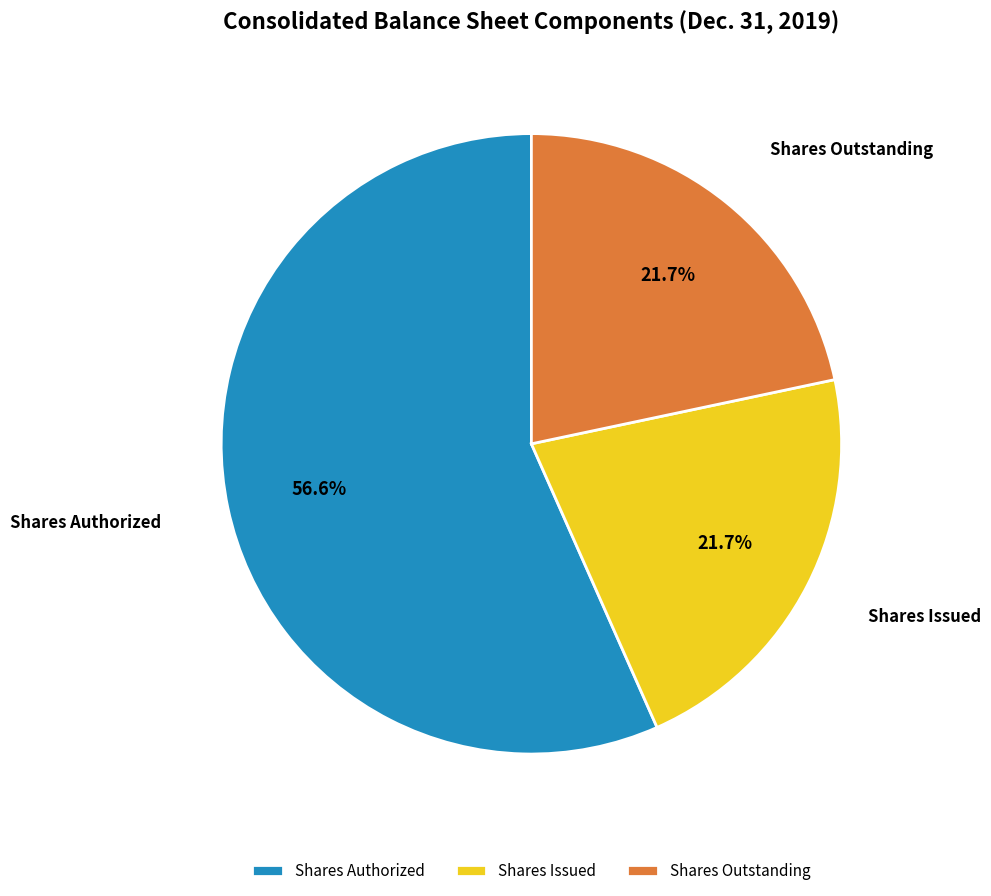

Does Shares Authorized represent more than half of the total?

Yes